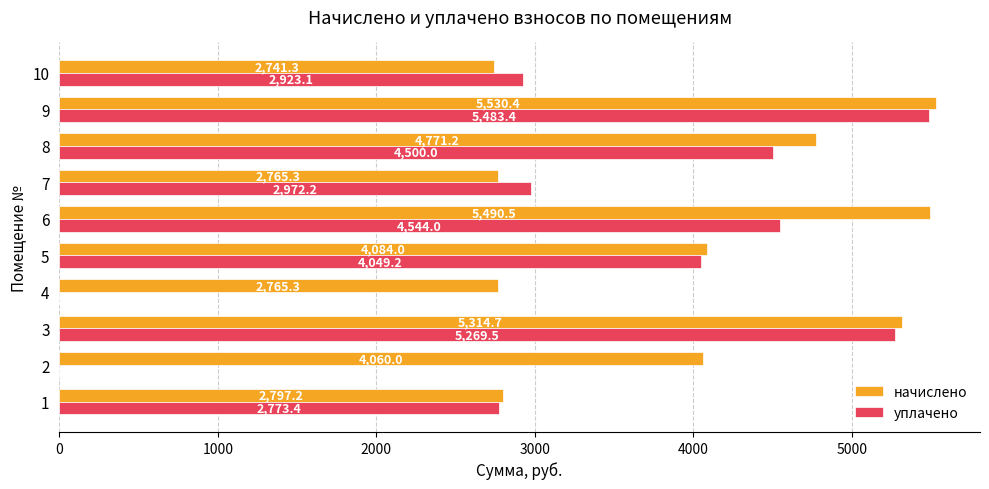

At which category does the chart reach its peak across all series?

9